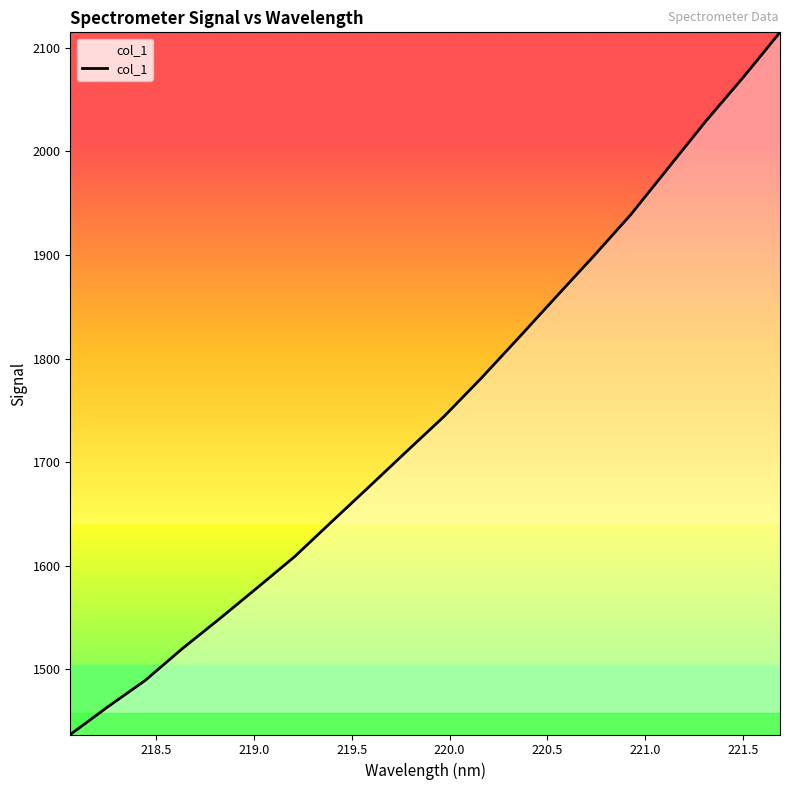

Reading left to right, extract all data points from this chart.

1437.0	1463.6	1489.0	1520.0	1548.9	1578.6	1608.6	1642.6	1676.3	1710.3	1744.0	1781.1	1820.0	1859.4	1898.5	1938.8	1983.7	2028.6	2070.8	2114.9